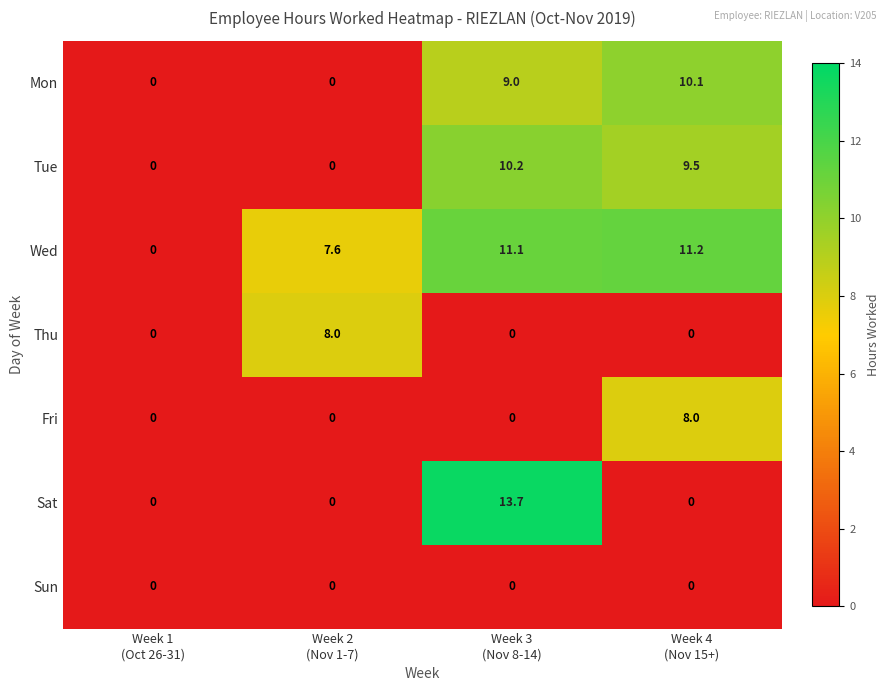

Which series has the largest range (max minus min)?

Sat